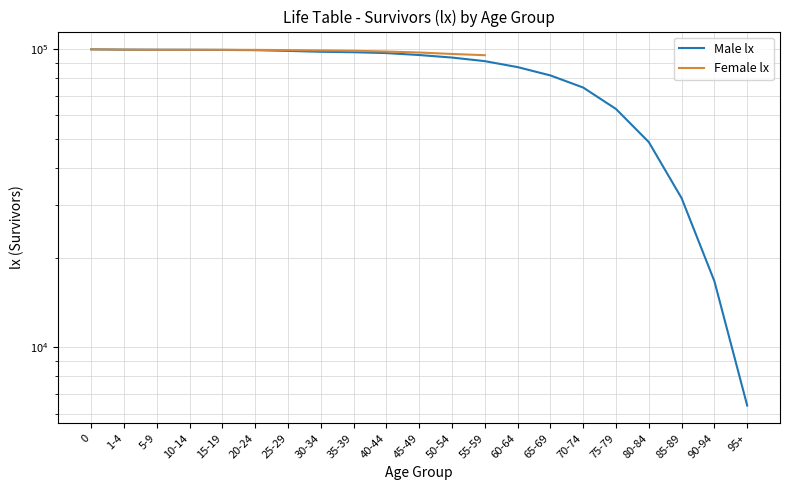

Rank the categories by value from highest to lowest.

0, 1-4, 5-9, 10-14, 15-19, 20-24, 25-29, 30-34, 35-39, 40-44, 45-49, 50-54, 55-59, 60-64, 65-69, 70-74, 75-79, 80-84, 85-89, 90-94, 95+